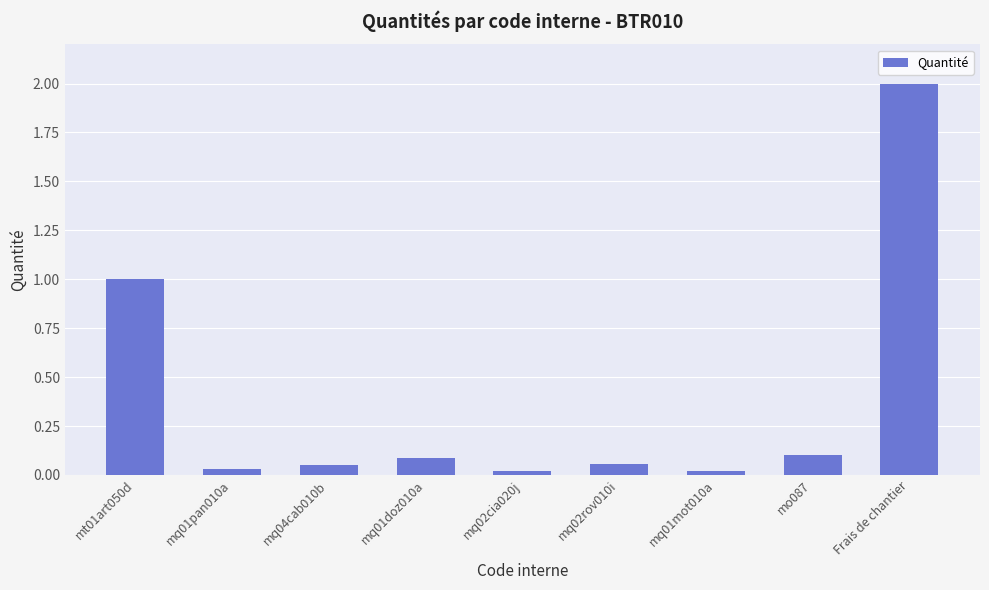

What is the greatest value displayed?

2.0